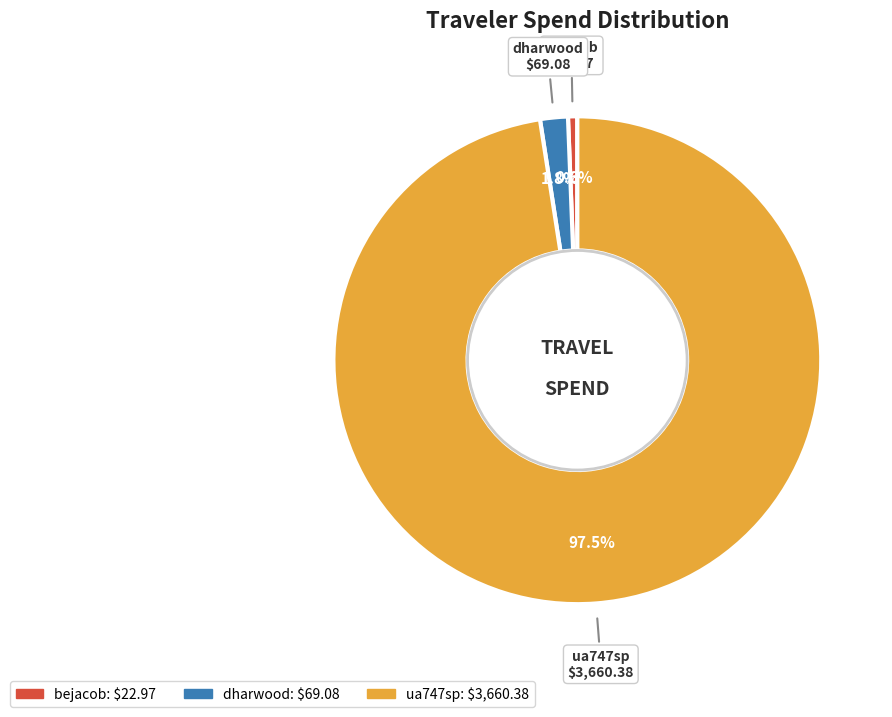

The bejacob slice represents 1% of the pie. True or false?

True